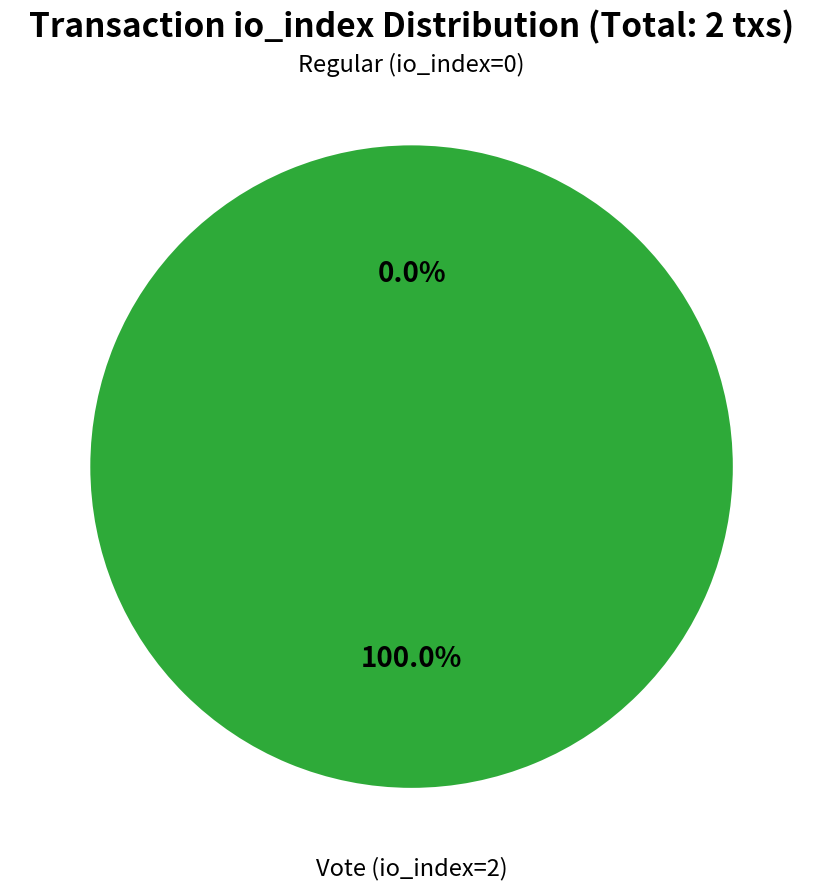

True or false: Regular (io_index=0) accounts for 1% of the total.

False